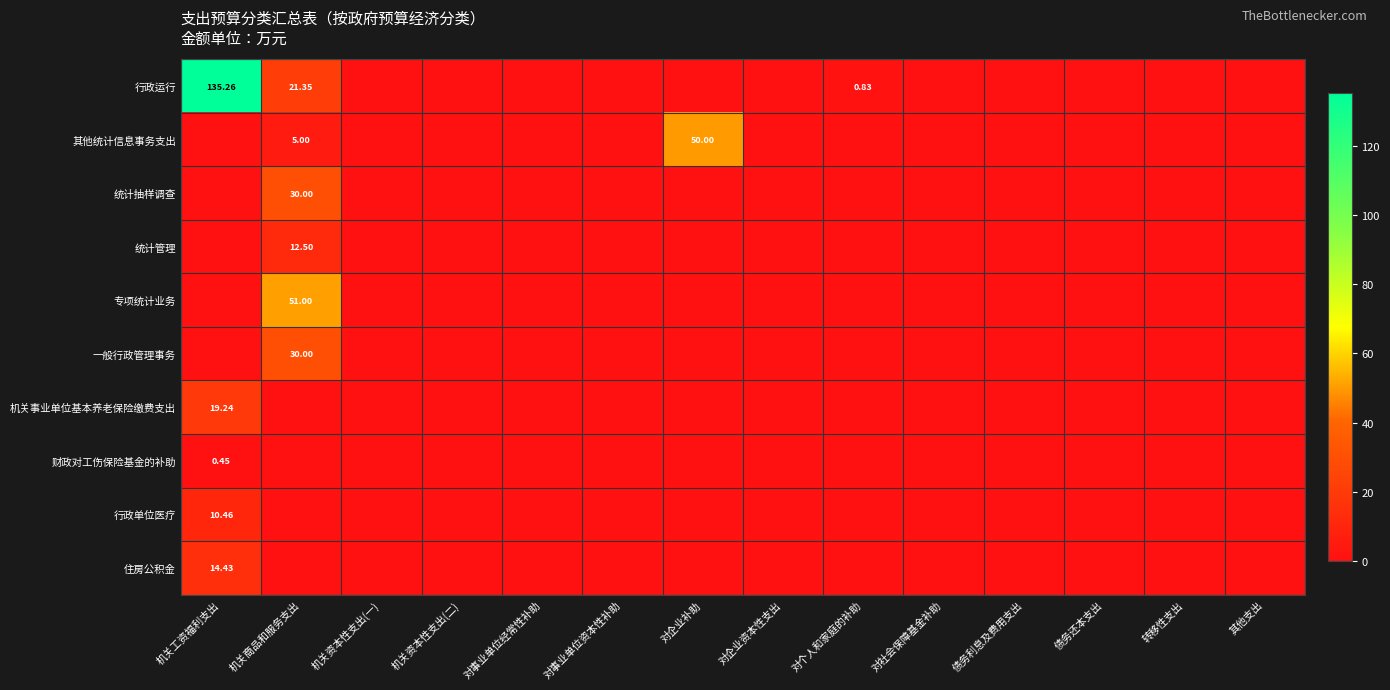

Which series changed the most between 机关商品和服务支出 and 债务还本支出?

专项统计业务